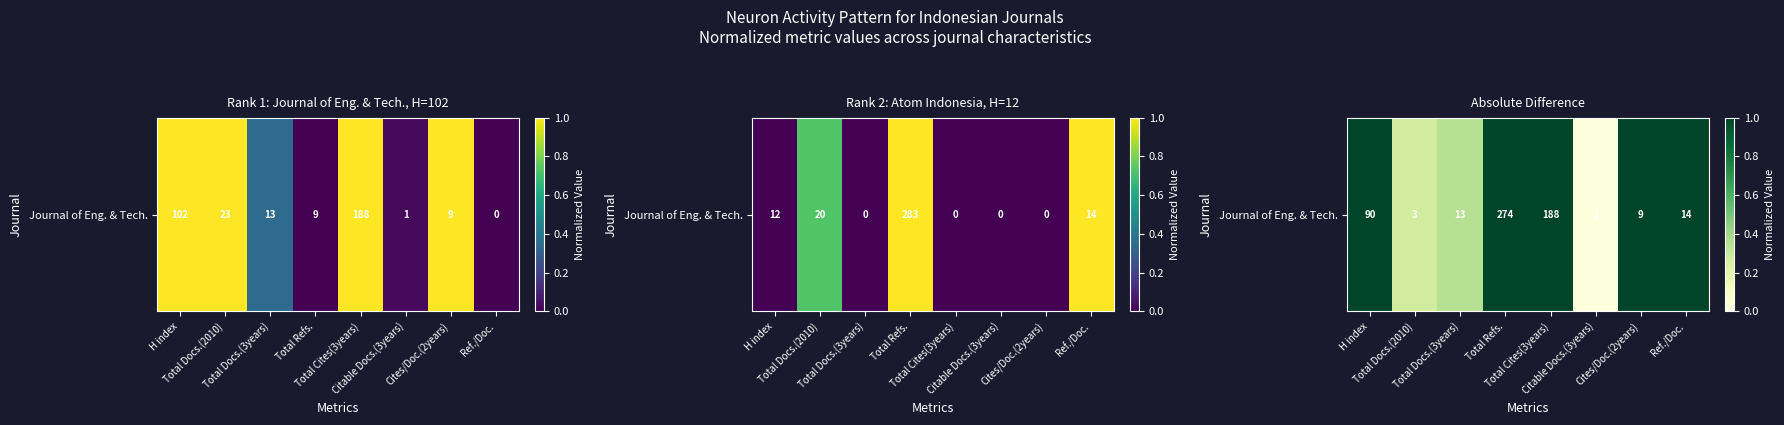

Reading left to right, what are all the values shown in this chart?

1.0	0.3	0.4	1.0	1.0	0.0	1.0	1.0